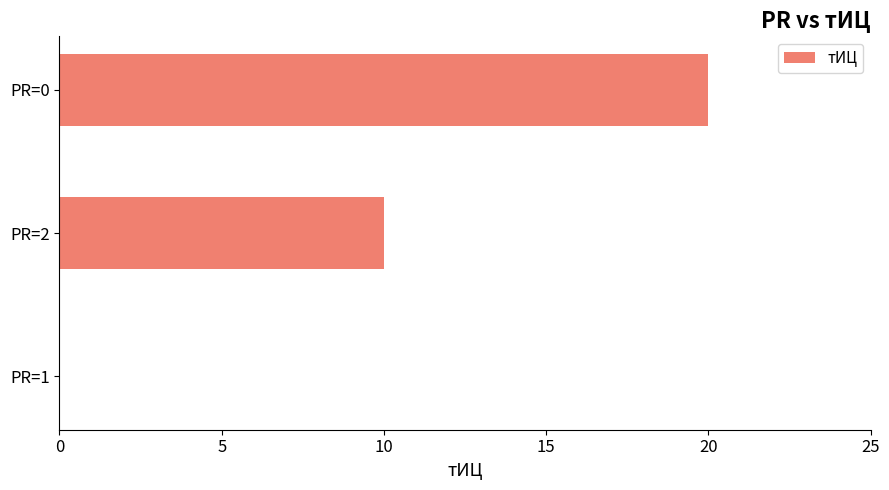

Are the bars horizontal?

Yes